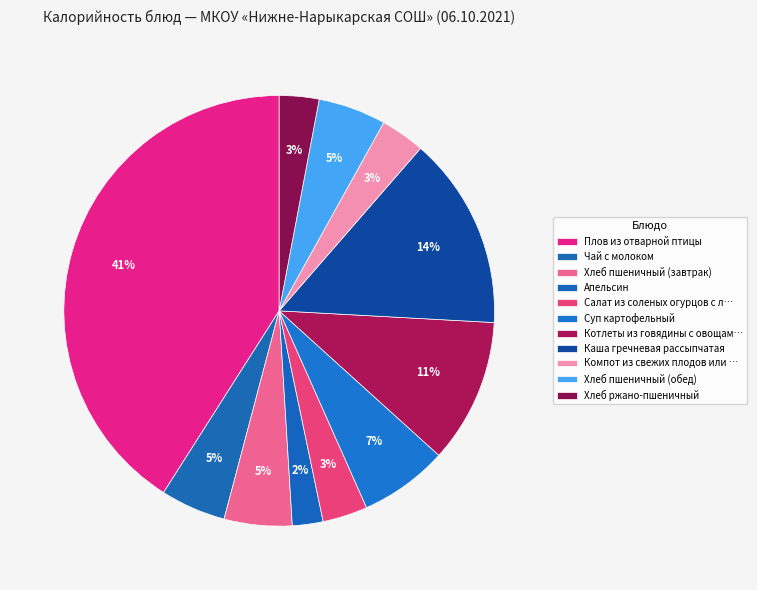

Which slice is the largest?

Плов из отварной птицы